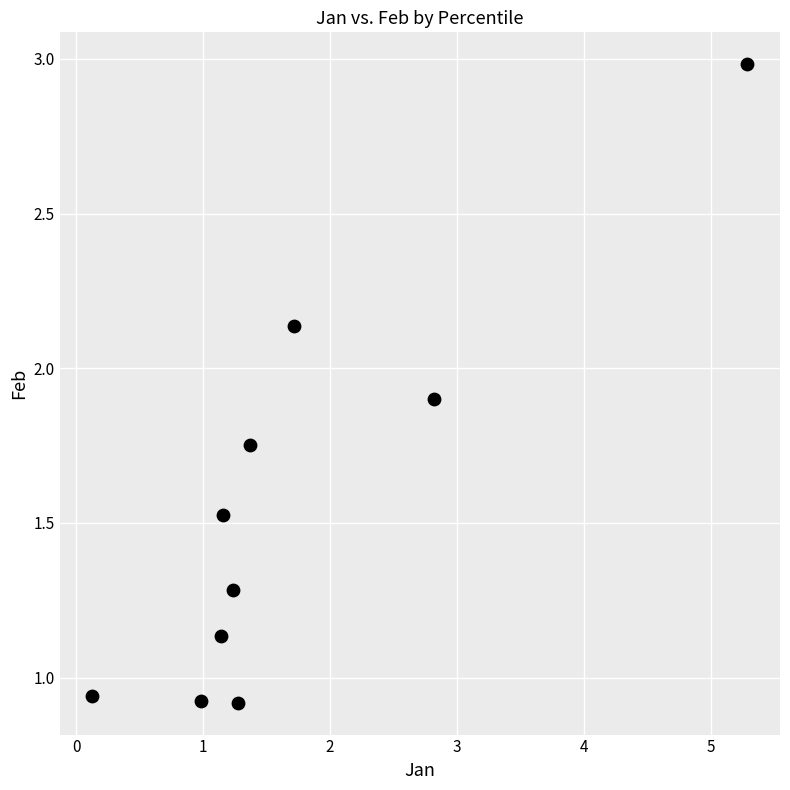

What is the average X value?

1.7